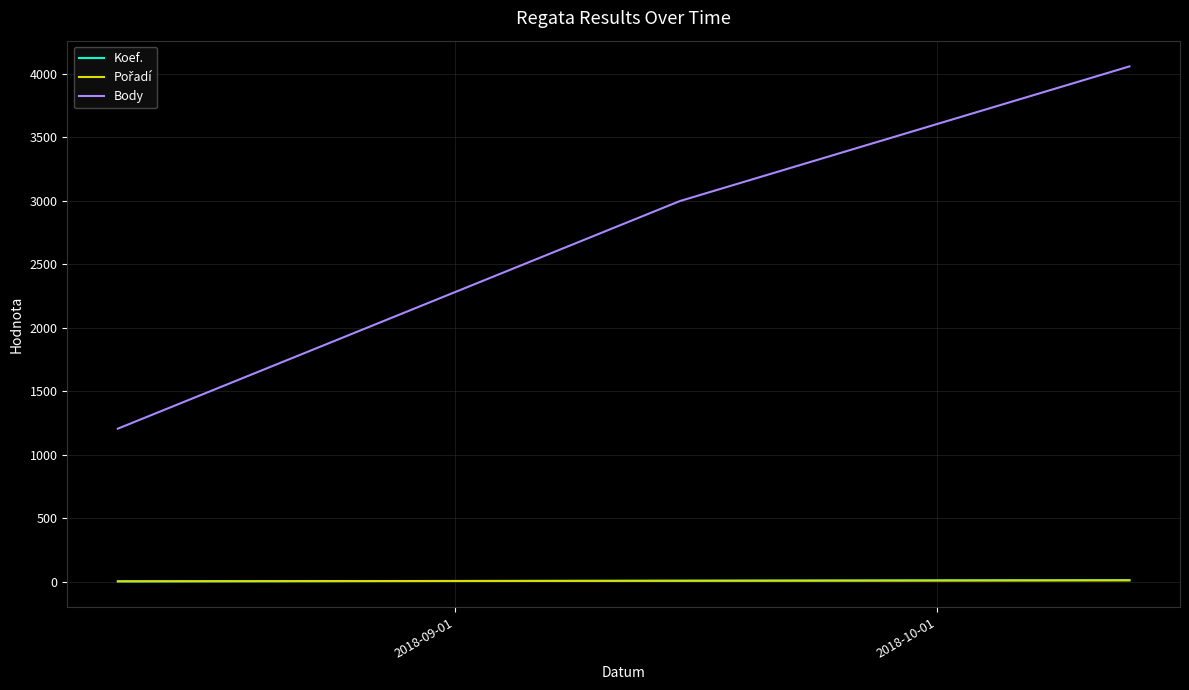

What is the greatest value displayed?

4060